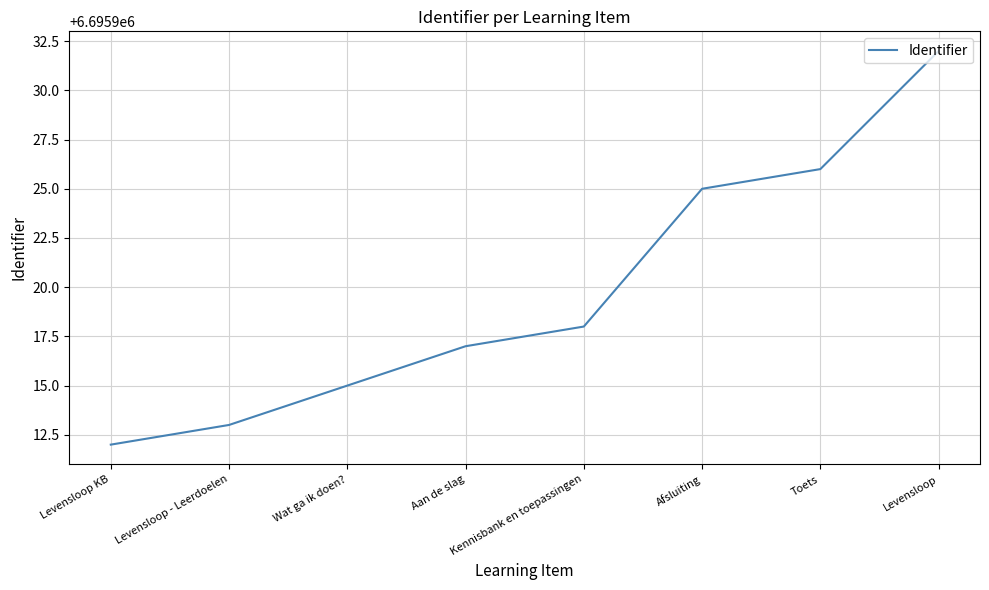

The value at Toets is 6695926. True or false?

True